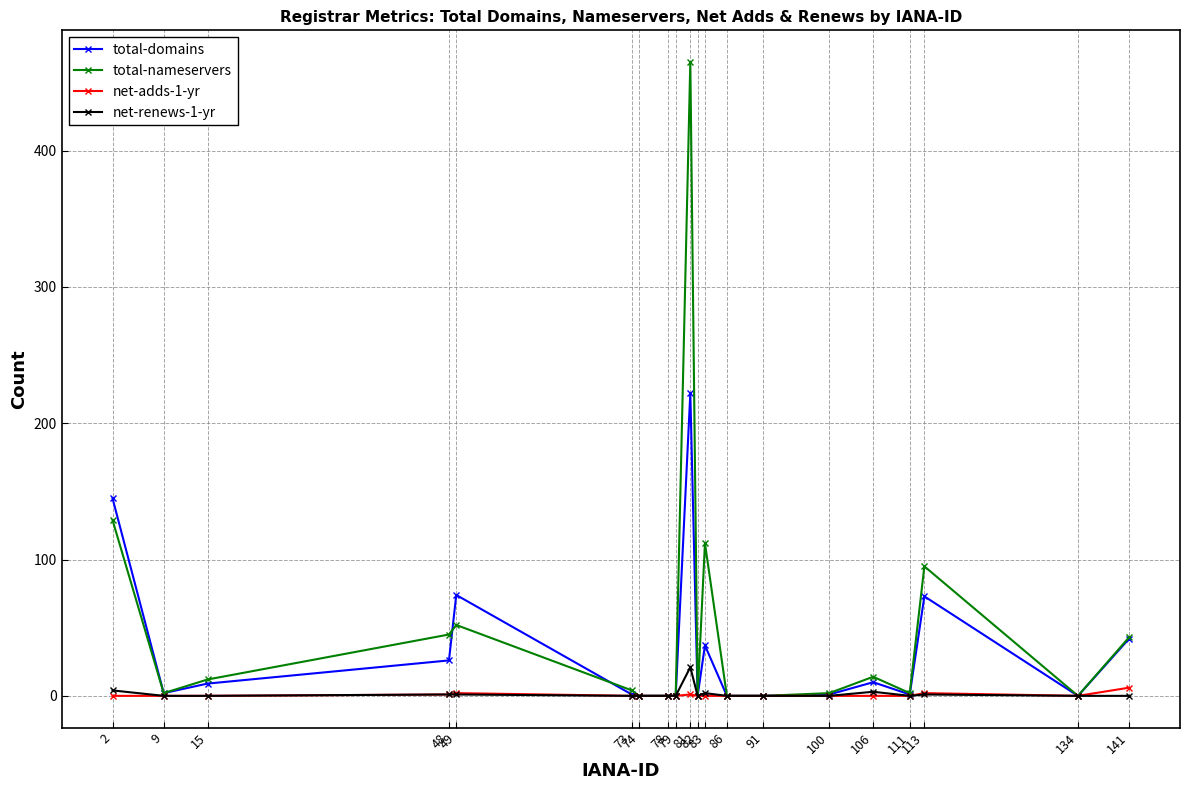

In net-adds-1-yr, how many points are higher than both neighbors (excluding endpoints)?

3